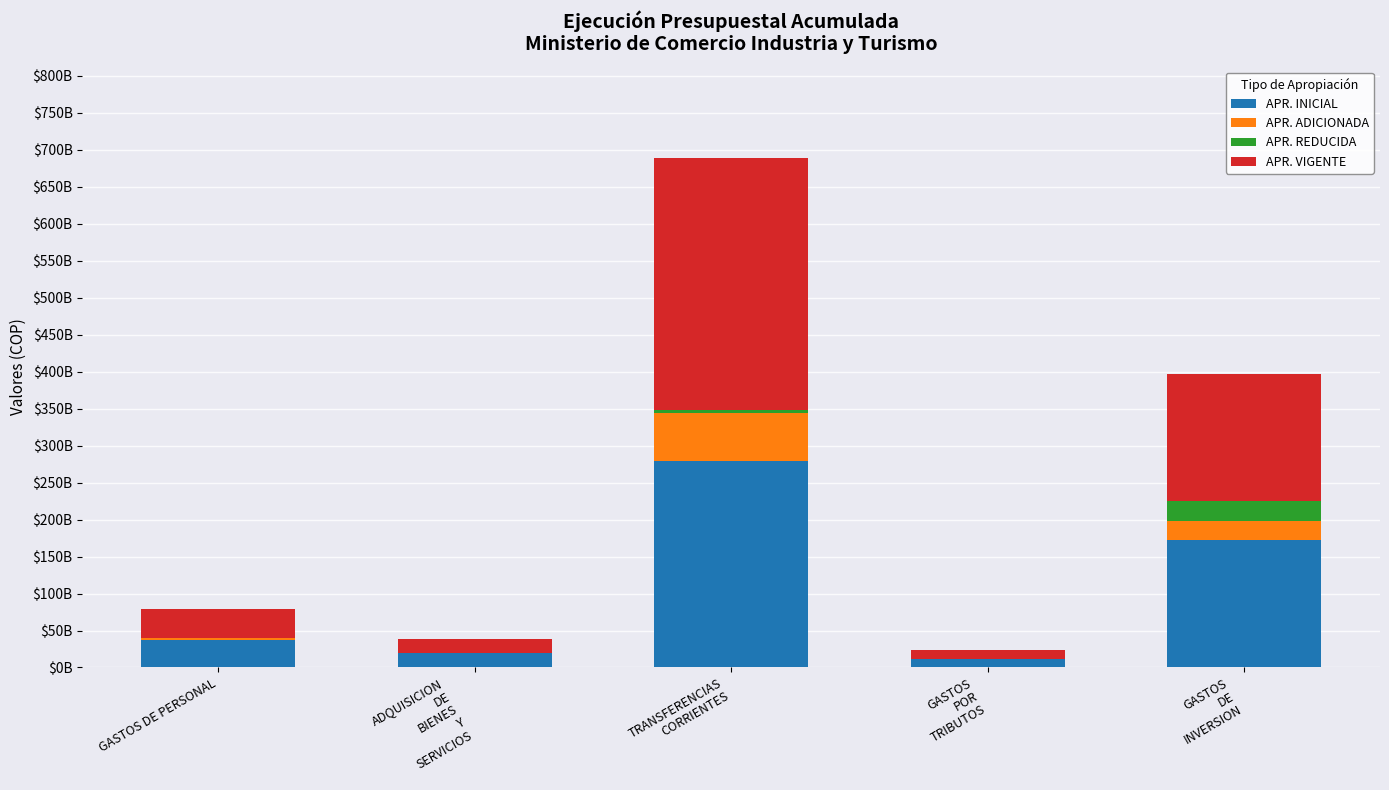

What are all the series names shown in the legend?

APR. INICIAL, APR. ADICIONADA, APR. REDUCIDA, APR. VIGENTE